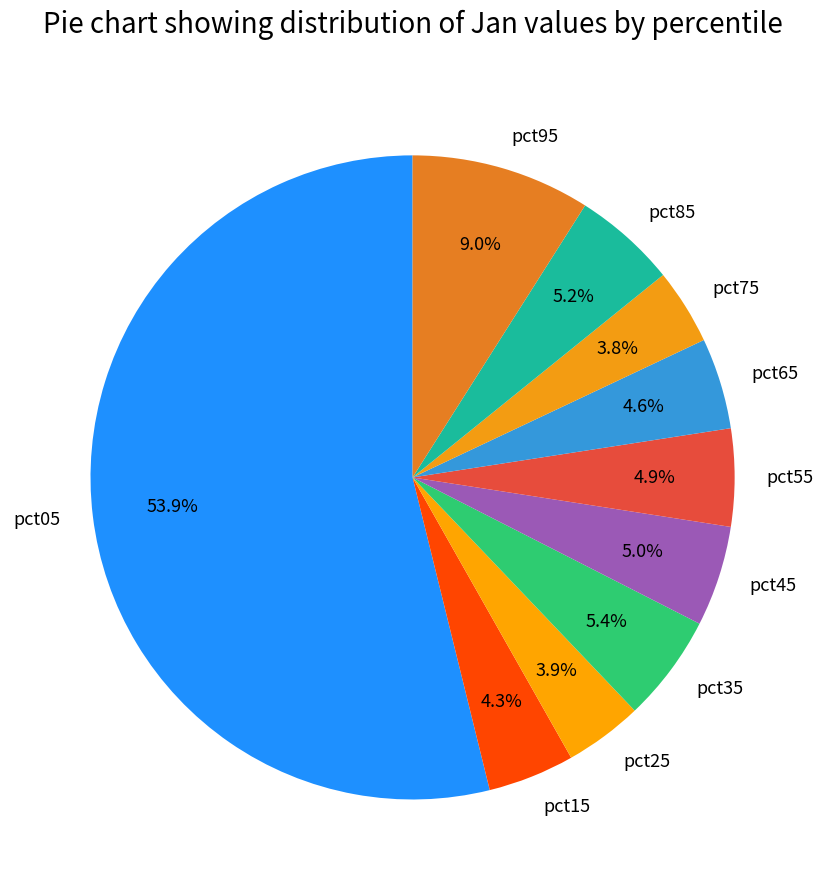

To the nearest percent, what is the difference between the largest and smallest slice percentages?

50%